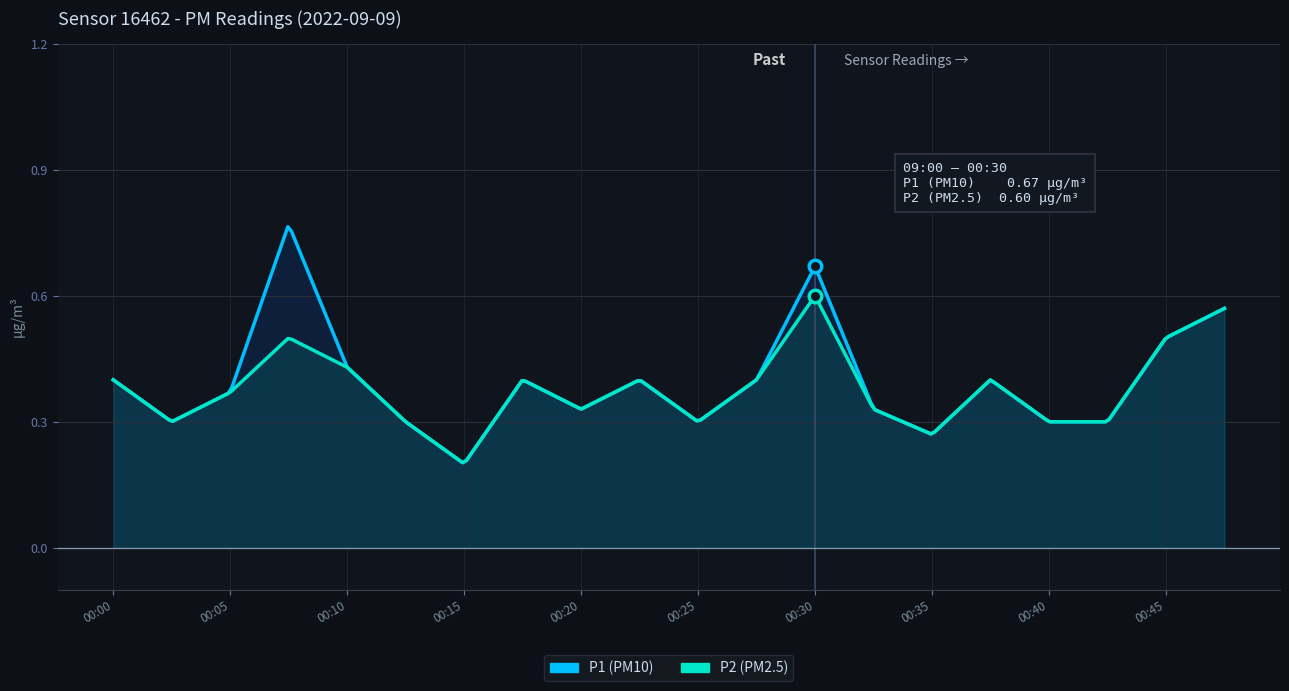

The P1 series shows 0.8 at 00:45. True or false?

False